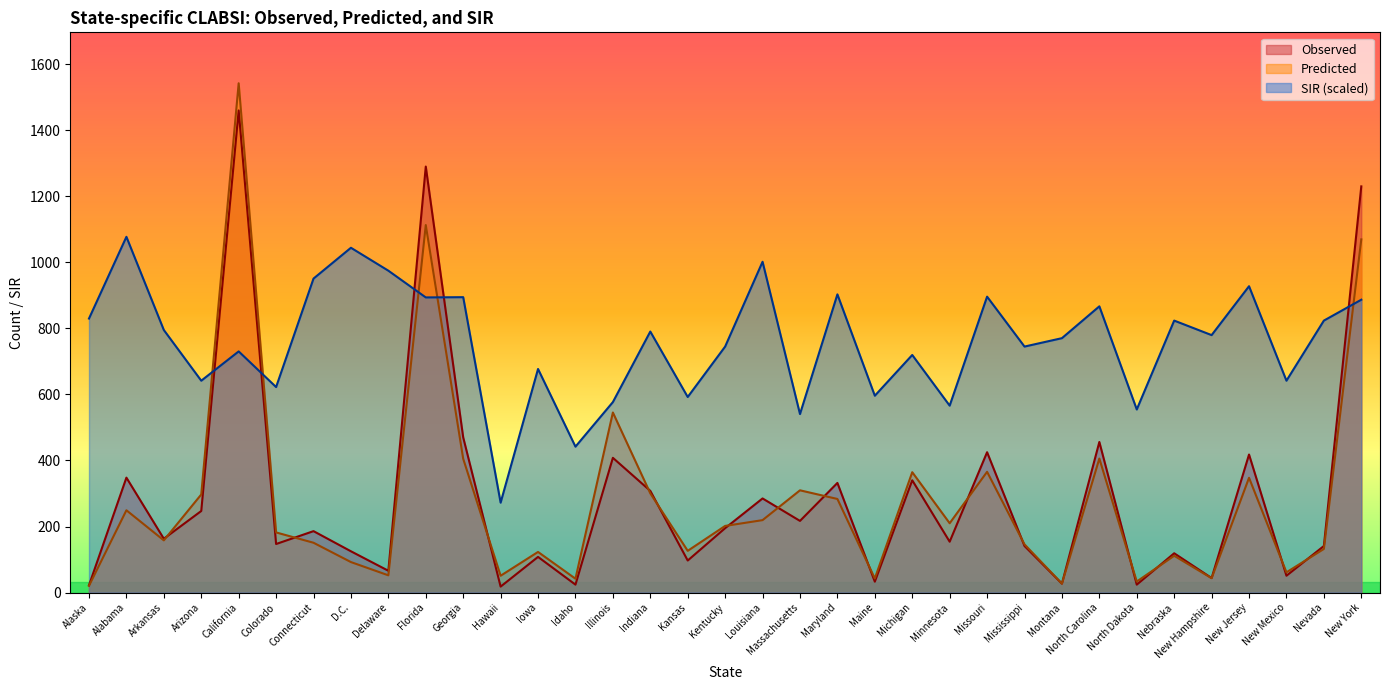

At which category does Predicted reach its first local valley?

Arkansas